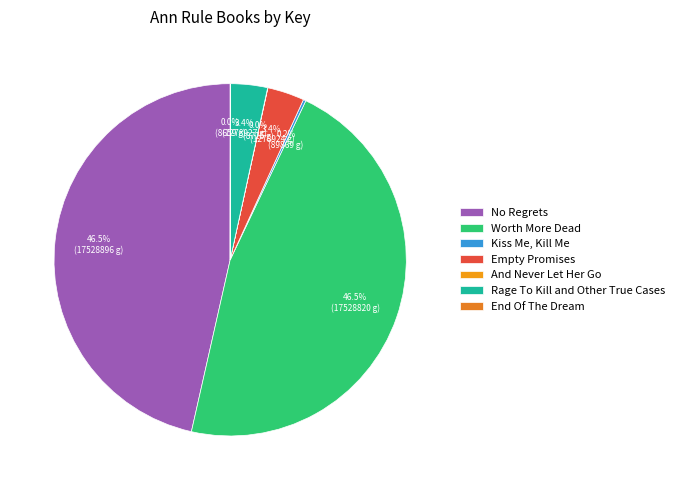

To the nearest percent, what is the average slice percentage?

14%